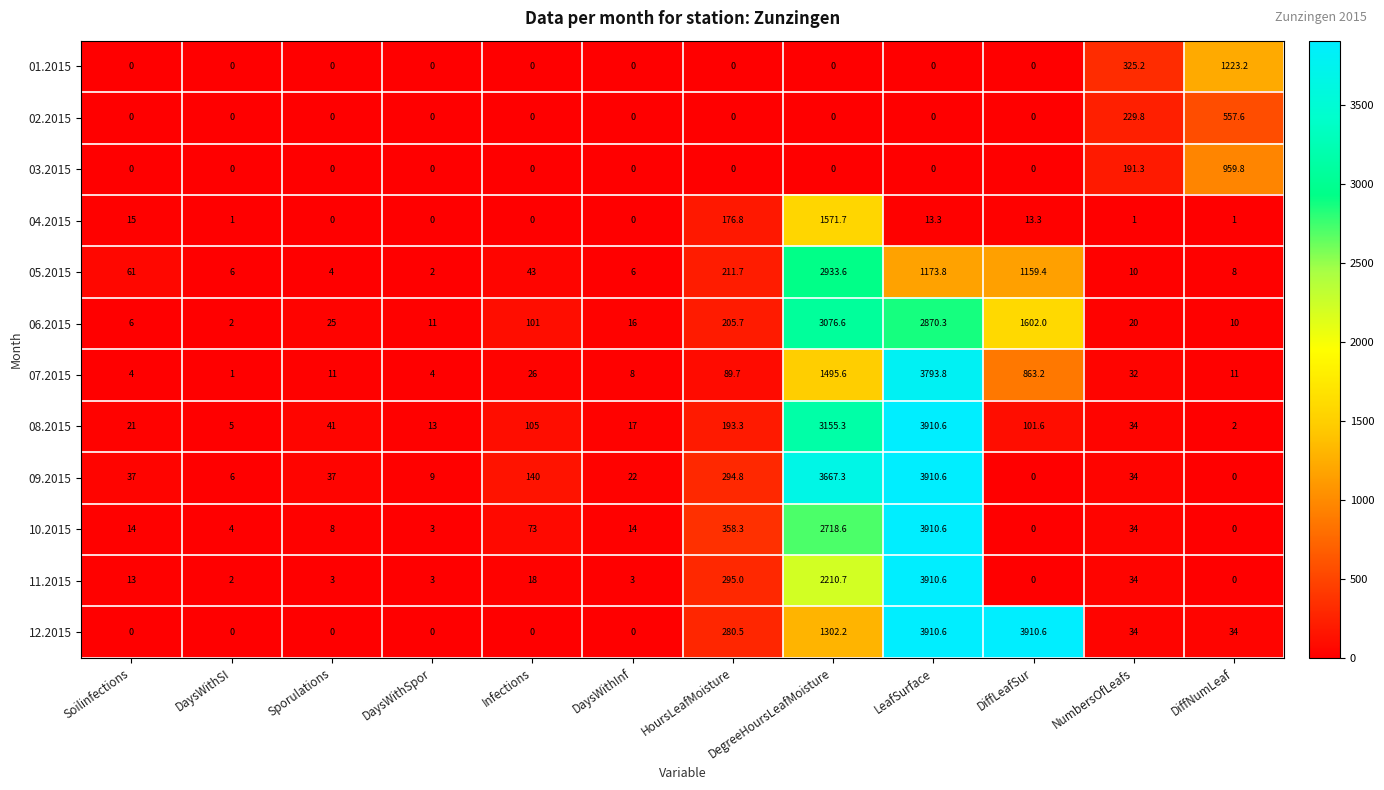

What is the difference between the 06.2015 values at Soilinfections and DiffNumLeaf?

4.0